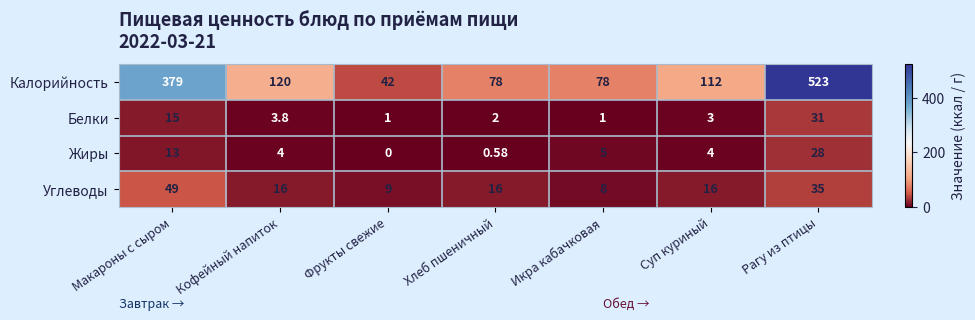

At Фрукты свежие, list the series in order from smallest to largest.

Жиры, Белки, Углеводы, Калорийность